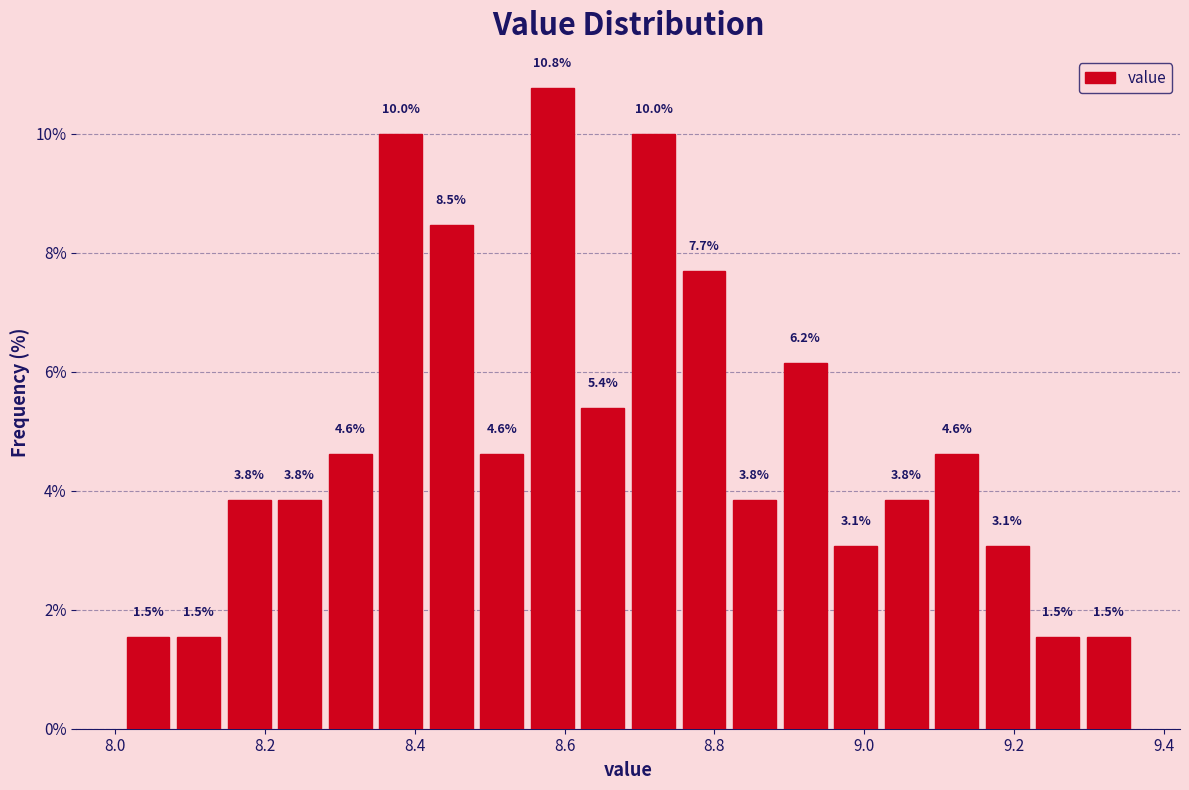

Around what value on the x-axis is the tallest bar? Give the approximate position of its centre, as read against the axis.

8.58